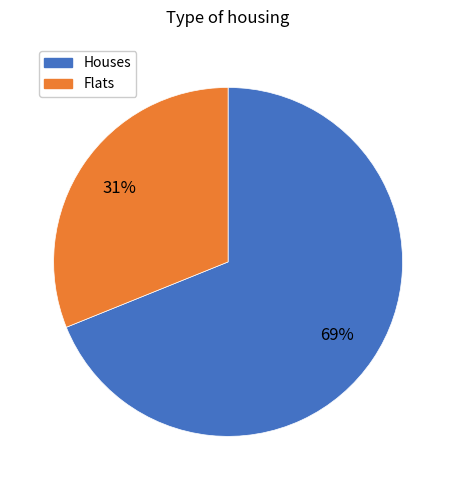

How many slices are in this pie chart?

2